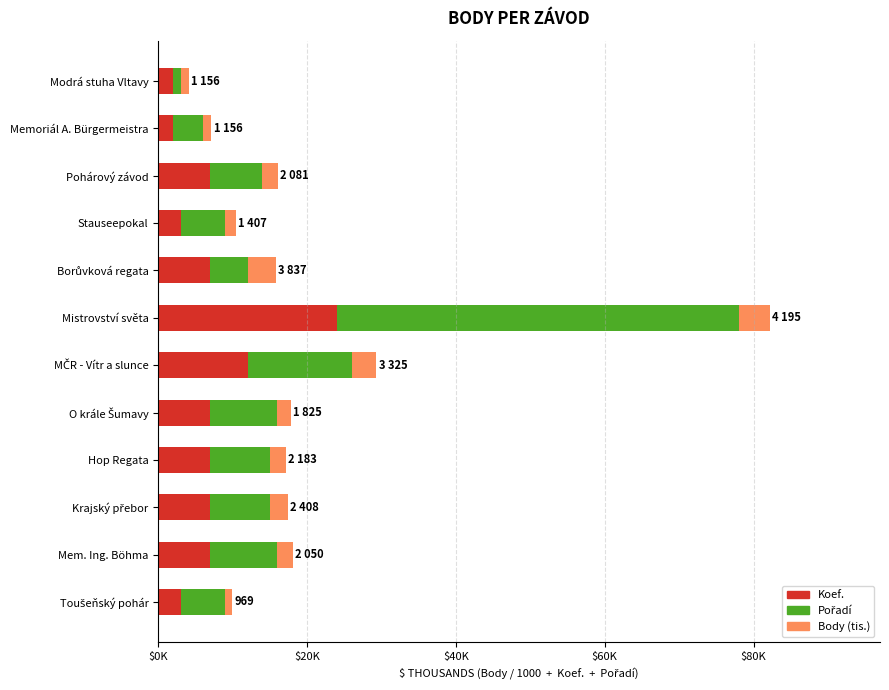

Which series has the widest spread of values?

Pořadí